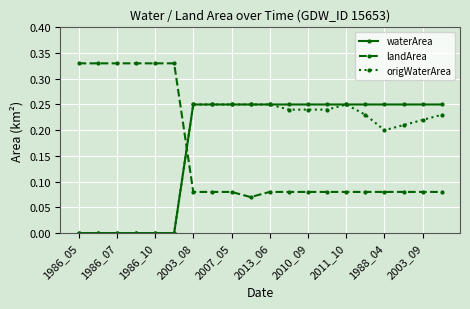

Which series ends up on top after the final intersection of landArea and waterArea?

waterArea